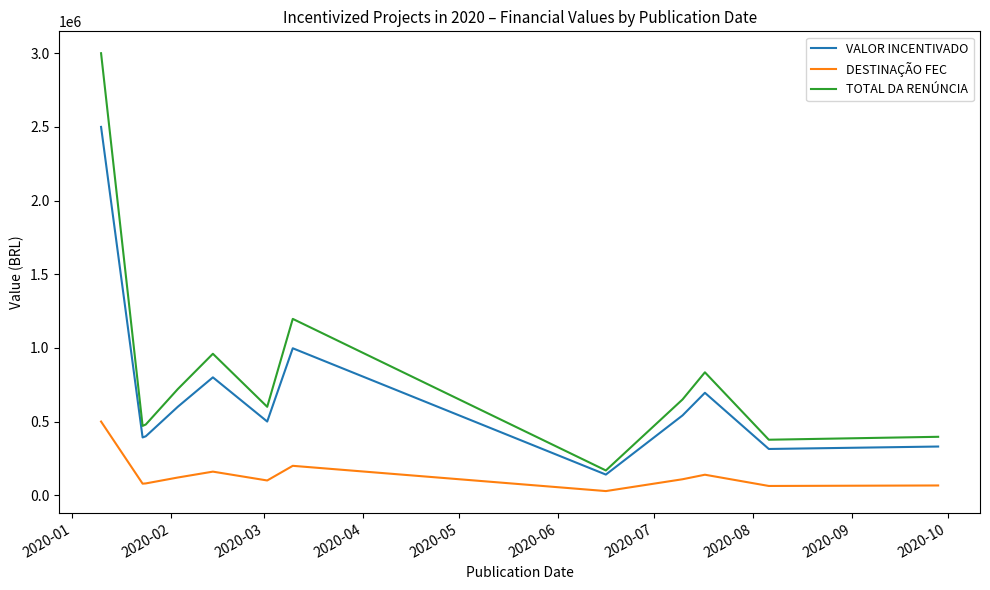

What is the minimum value for VALOR INCENTIVADO?

140000